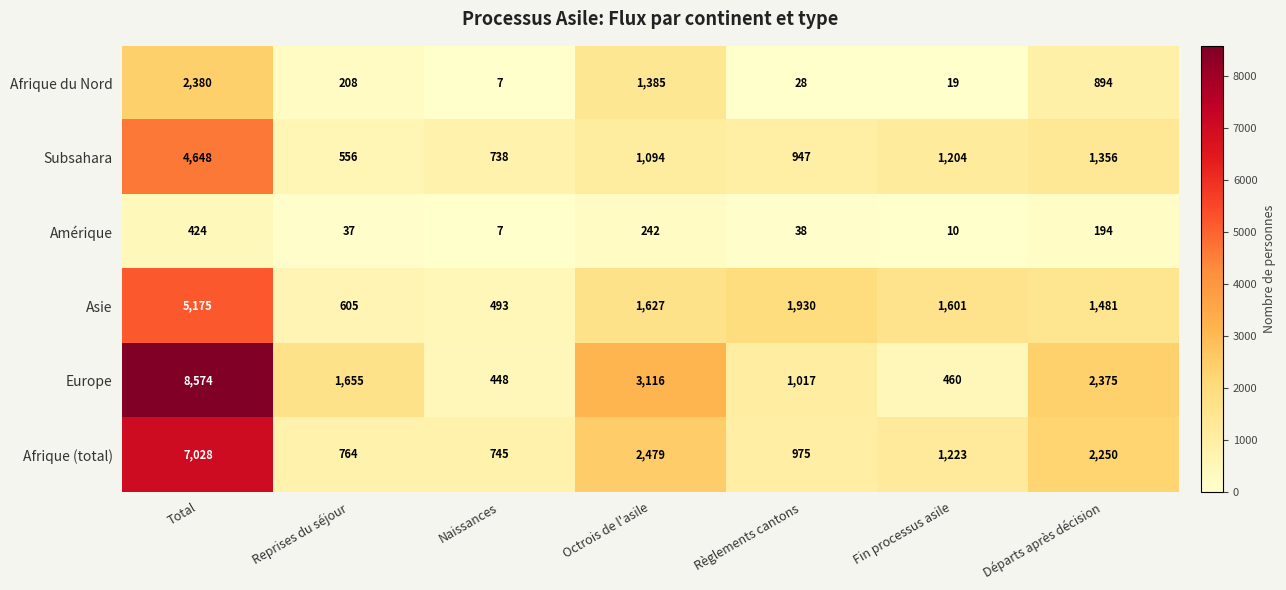

The value of Amérique at Naissances is 10. True or false?

False